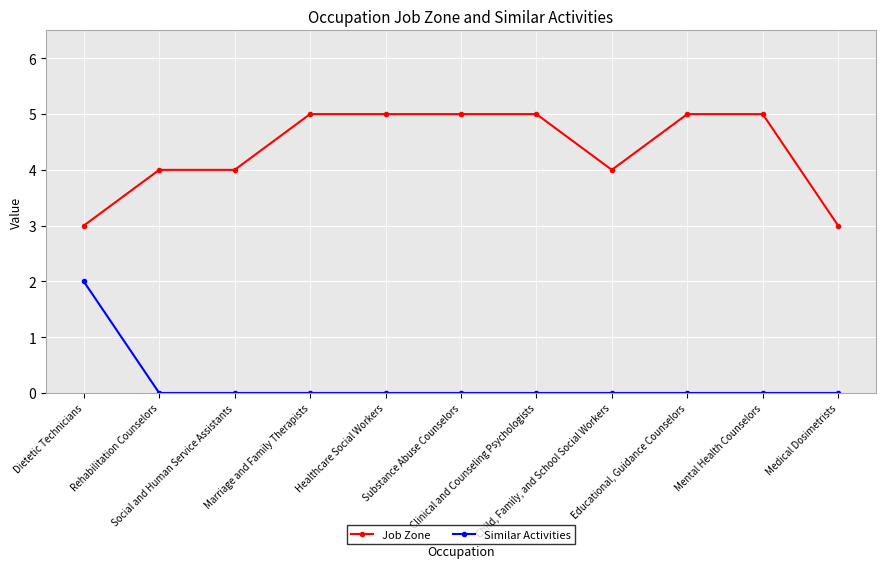

Reading right to left, list all the values displayed in this chart.

Job Zone: Medical Dosimetrists=3	Mental Health Counselors=5	Educational, Guidance Counselors=5	Child, Family, and School Social Workers=4	Clinical and Counseling Psychologists=5	Substance Abuse Counselors=5	Healthcare Social Workers=5	Marriage and Family Therapists=5	Social and Human Service Assistants=4	Rehabilitation Counselors=4	Dietetic Technicians=3
Similar Activities: Medical Dosimetrists=0	Mental Health Counselors=0	Educational, Guidance Counselors=0	Child, Family, and School Social Workers=0	Clinical and Counseling Psychologists=0	Substance Abuse Counselors=0	Healthcare Social Workers=0	Marriage and Family Therapists=0	Social and Human Service Assistants=0	Rehabilitation Counselors=0	Dietetic Technicians=2